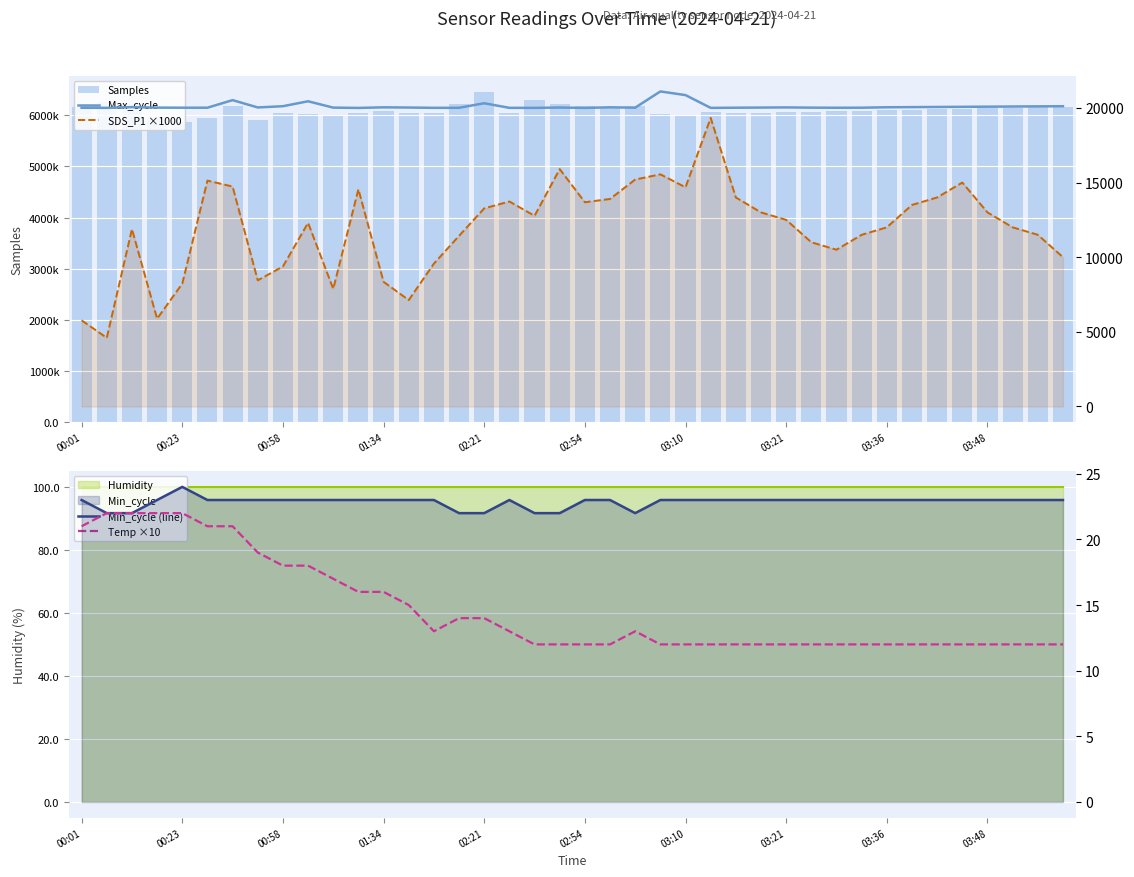

What is the minimum value shown in the chart?

12